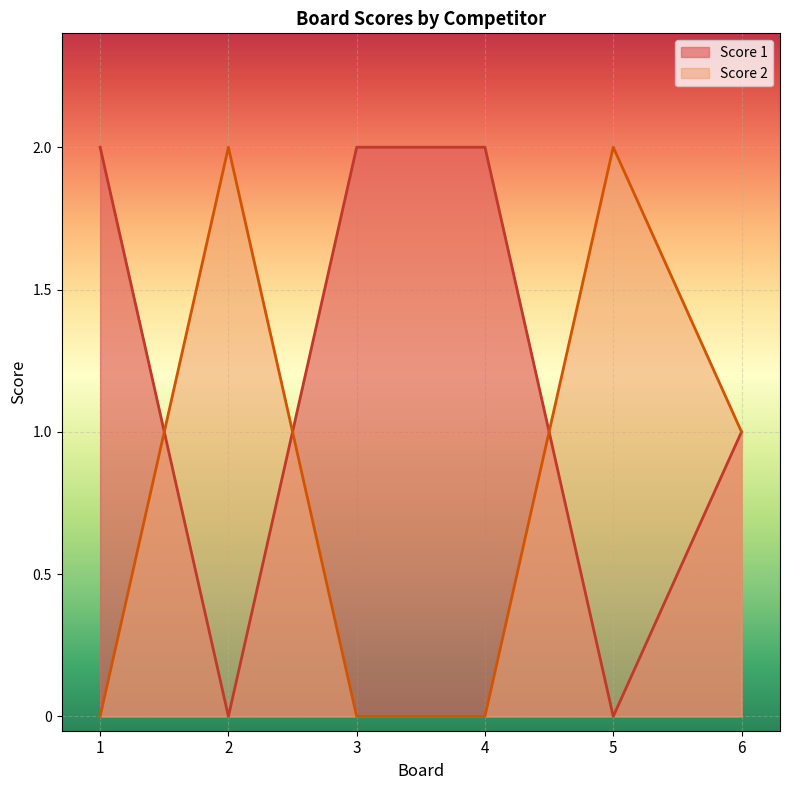

Is it true that Score 2 equals 0 at 1?

True